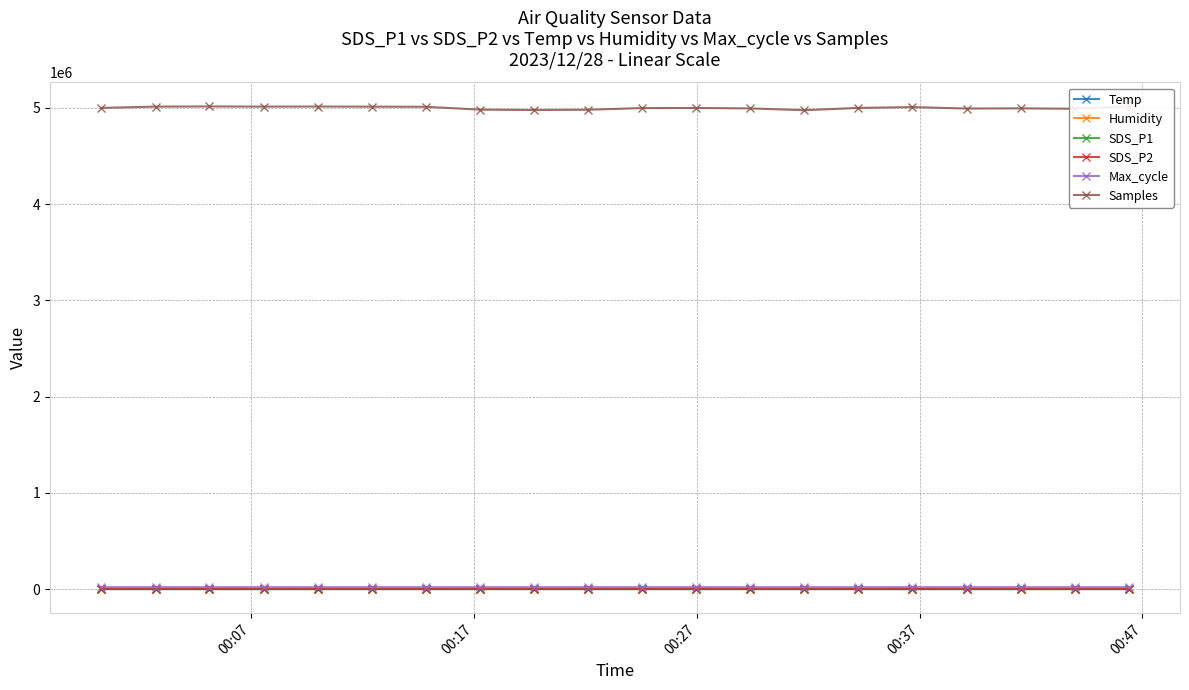

How many lines are shown in the chart?

6